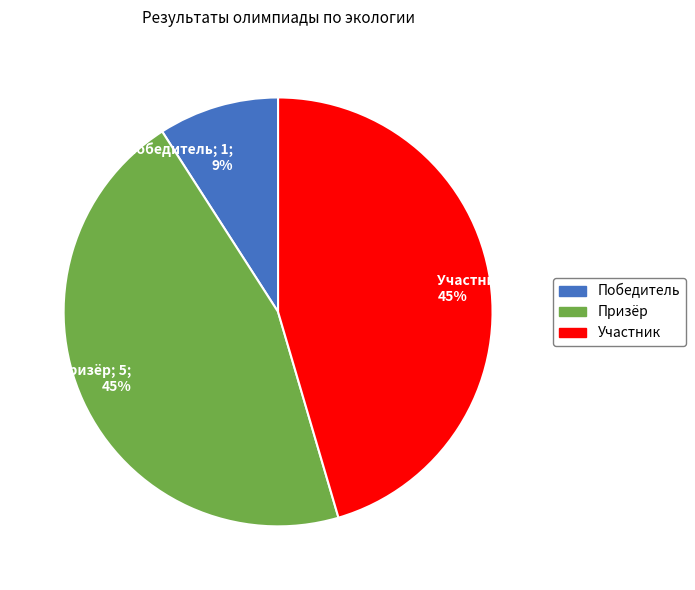

Does Победитель represent more than half of the total?

No